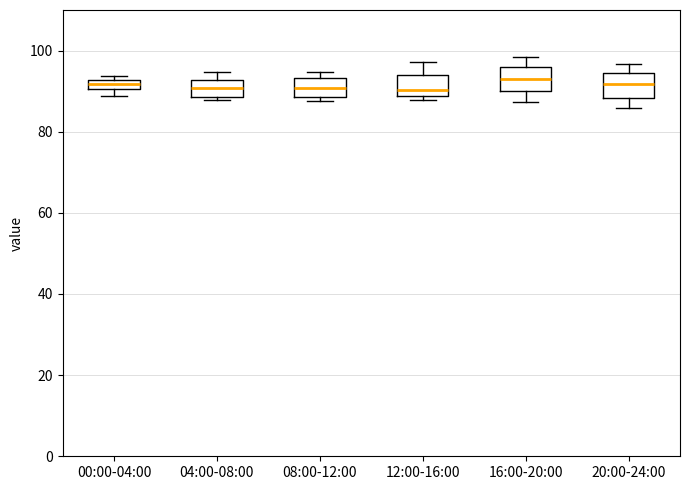

Where is the upper edge of the box for 20:00-24:00 on the y-axis? The values are not printed on the chart, so give them approximately, as read against the axis.

94